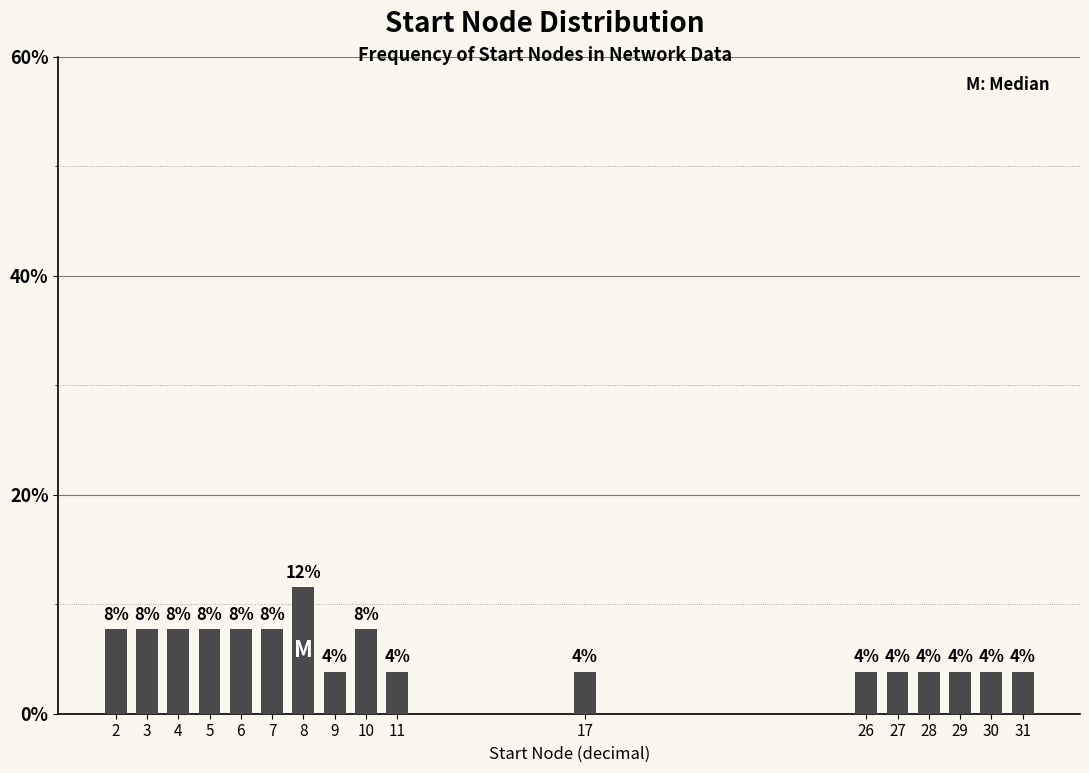

Does the chart contain any negative values?

No